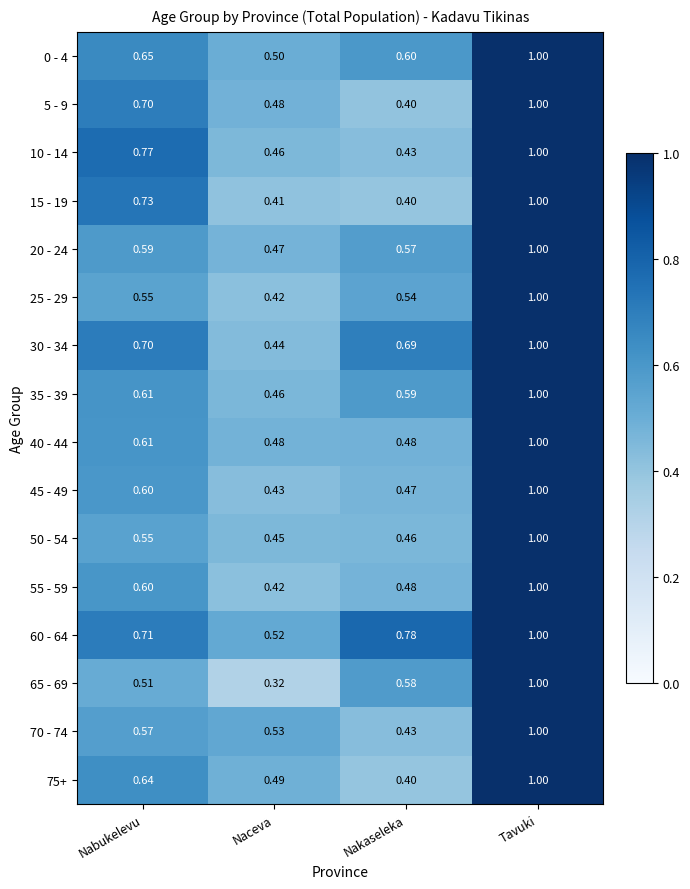

At which label is 70 - 74 closest to 0?

Nakaseleka